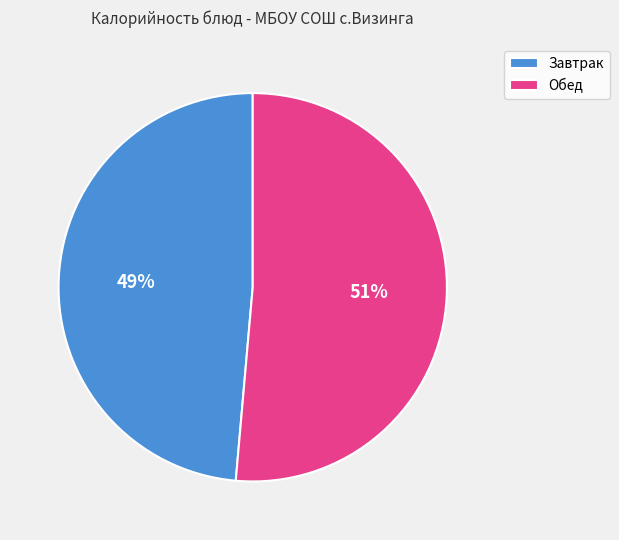

To the nearest percent, what percentage of the pie is Обед?

51%